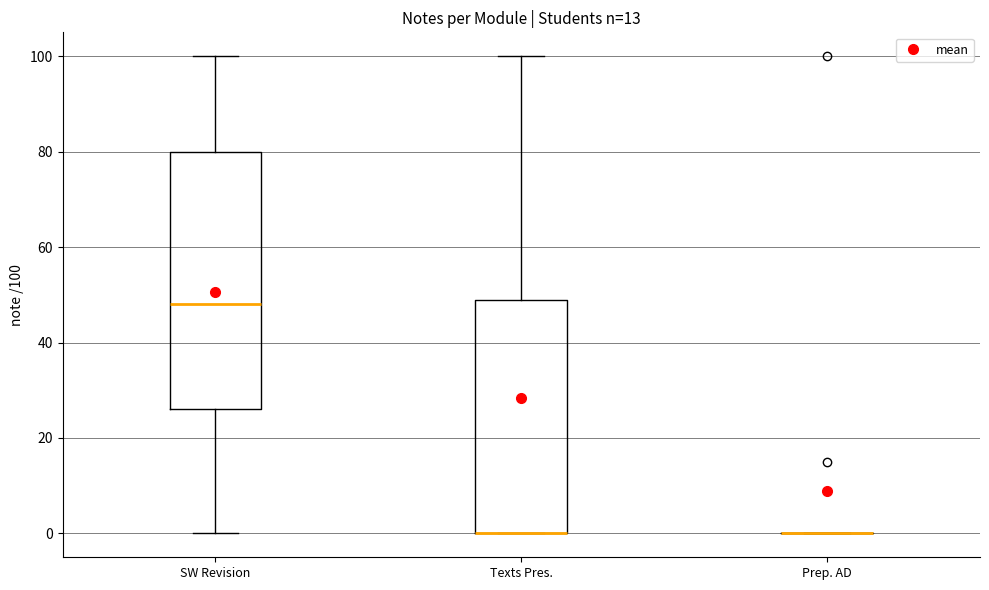

Reading left to right, read every box against the y-axis: the position of its median line, the range the box covers, and the ends of its whiskers. The values are not printed on the chart, so give them approximately, as read against the axis.

SW Revision: median 48, box 26 to 80, whiskers 0 to 100
Texts Pres.: median 0 (drawn on the box's lower edge), box 0 to 50, whiskers 0 to 100
Prep. AD: box collapsed to a line at 0, whiskers 0 to 0